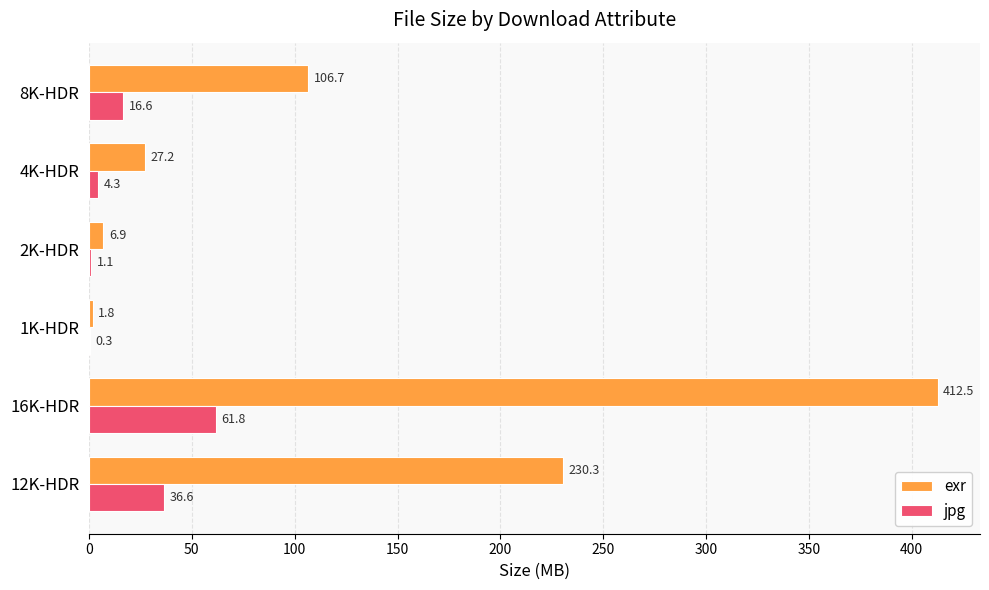

Which series has the widest spread of values?

exr